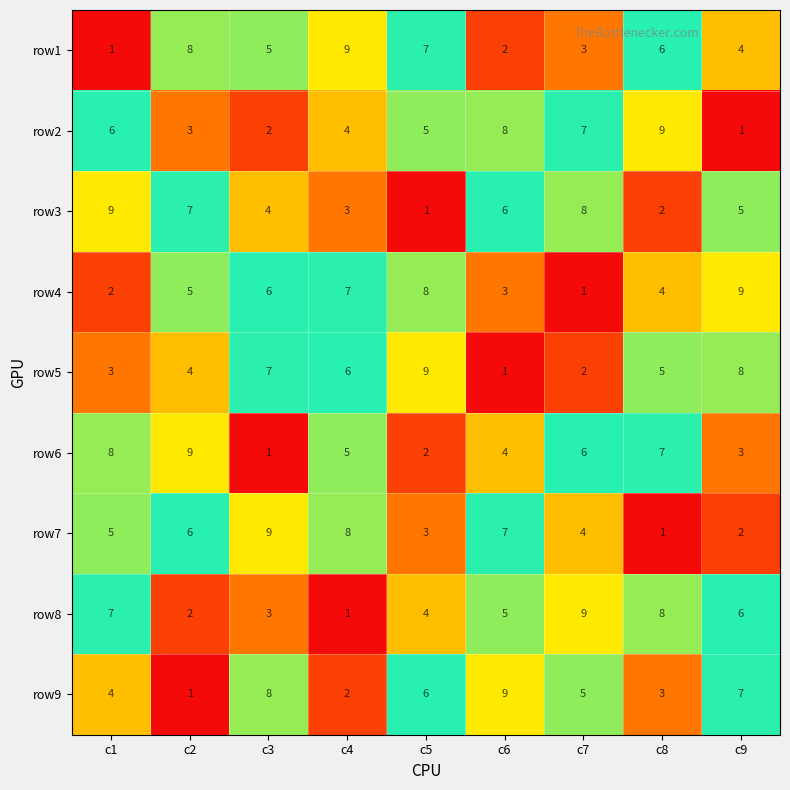

The row7 series shows 2 at c9. True or false?

True